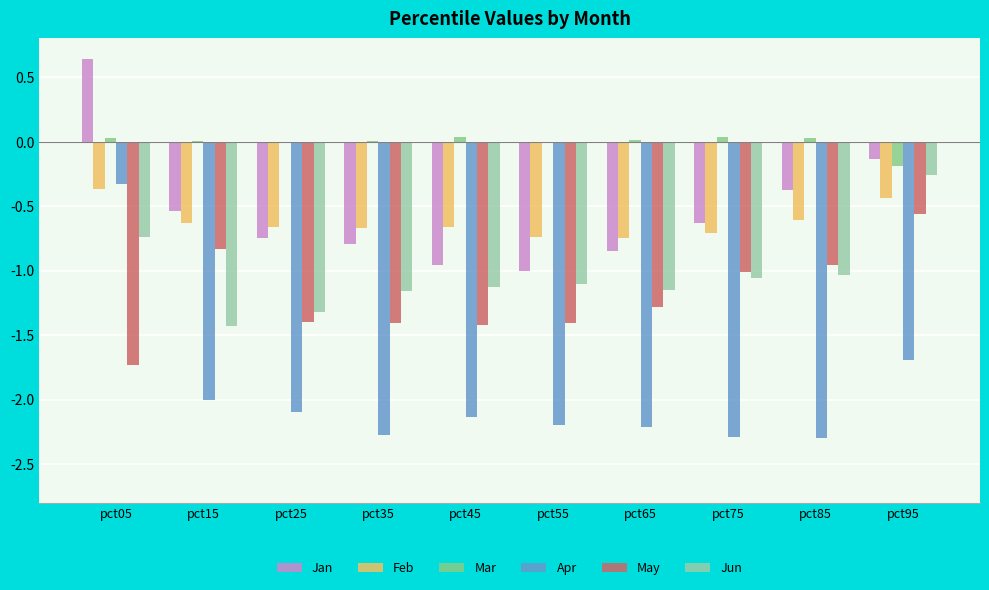

Which category has the highest value in the May series?

pct95